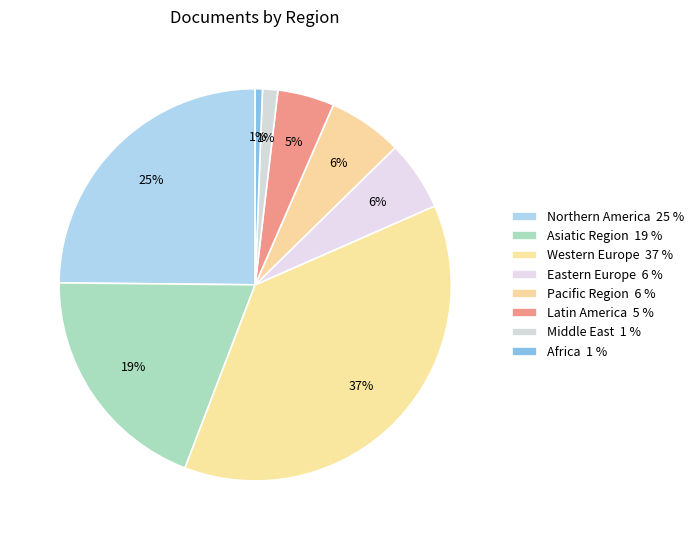

Is there a majority slice in this chart?

No